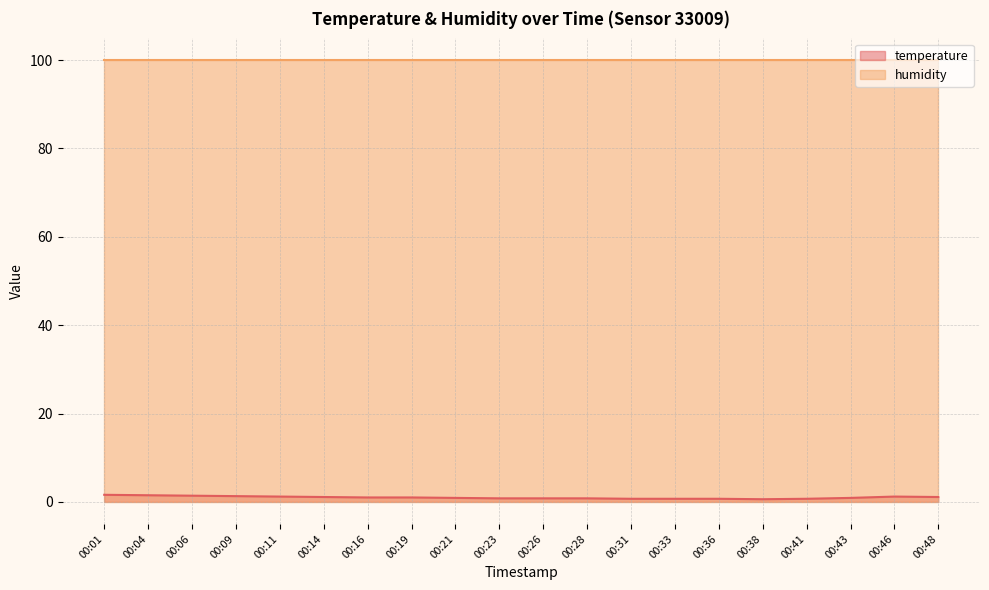

Which has a higher value, 00:38 or 00:19?

00:19